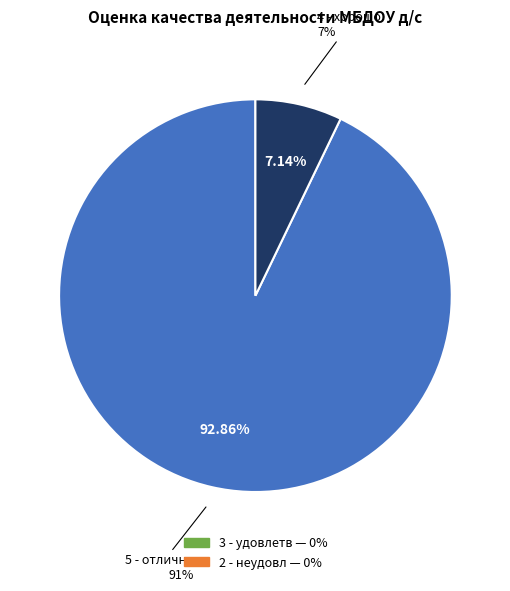

Which category has the biggest portion of the pie?

5 - отлично